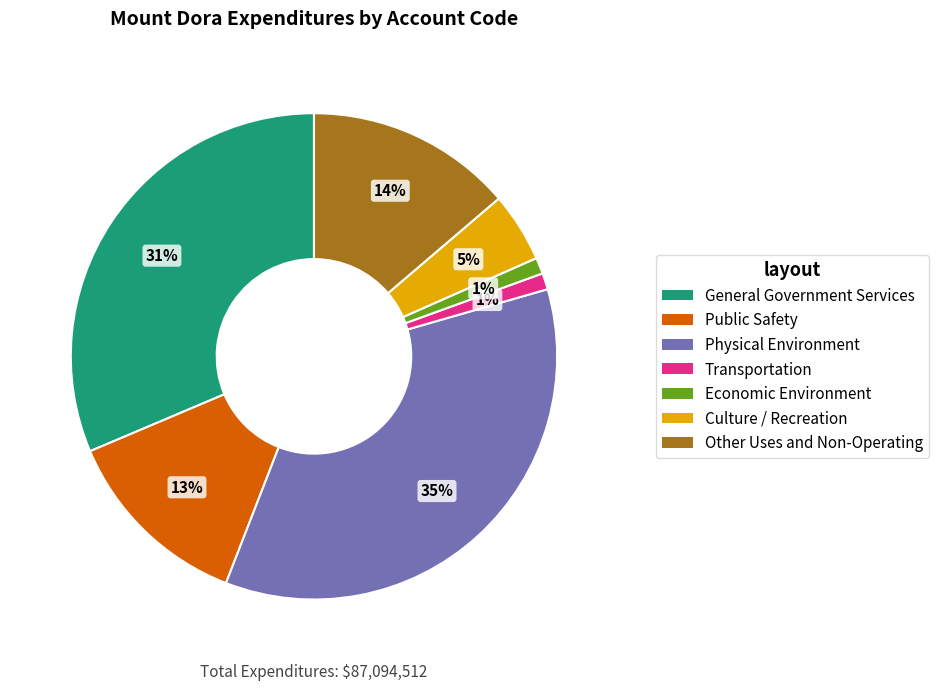

To the nearest percent, what is the average slice percentage?

14%